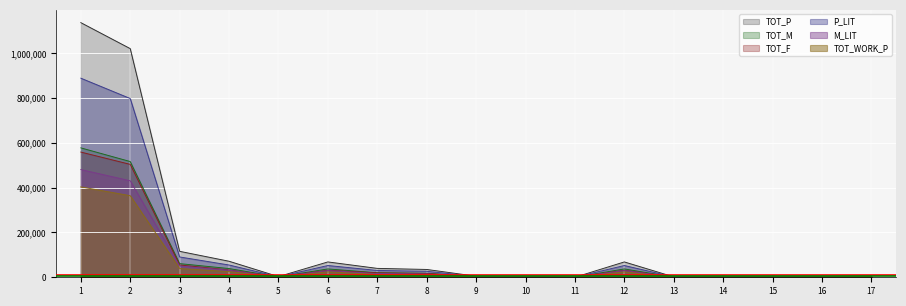

Between 2 and 9, which series saw the biggest shift?

TOT_P